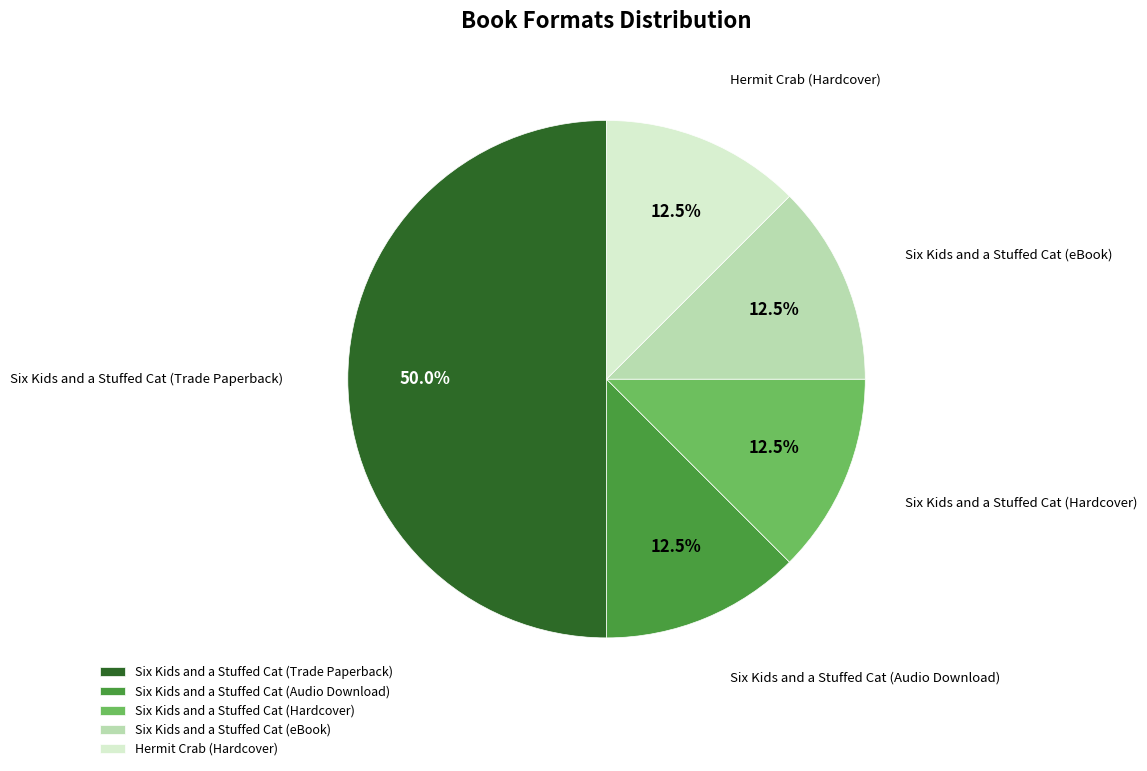

Is Six Kids and a Stuffed Cat (Audio Download) the majority of the pie?

No